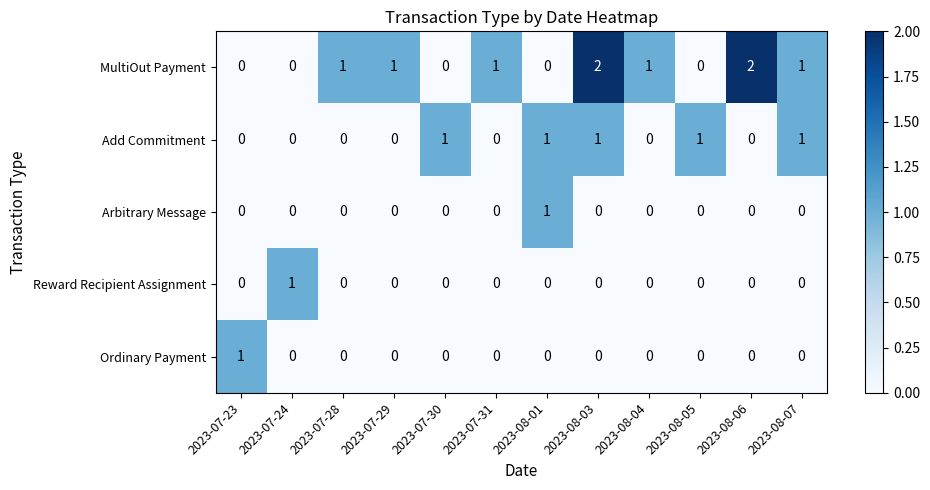

How many Arbitrary Message values are between 0 and 1?

12